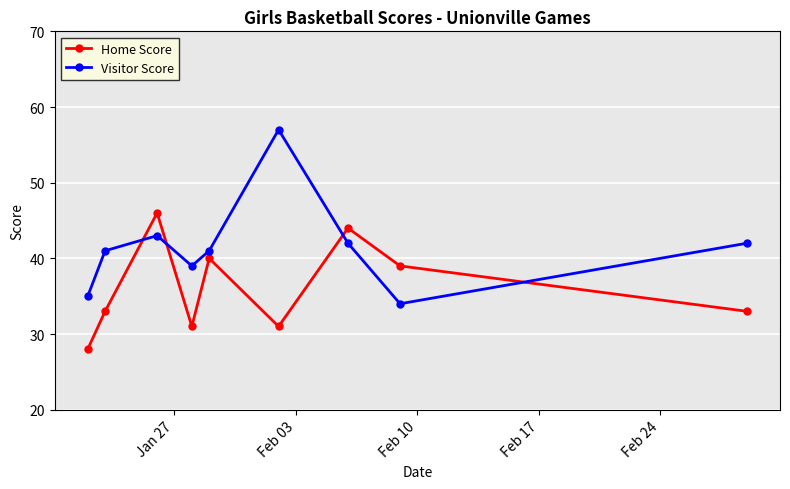

How many intersections are there between Visitor Score and Home Score?

4